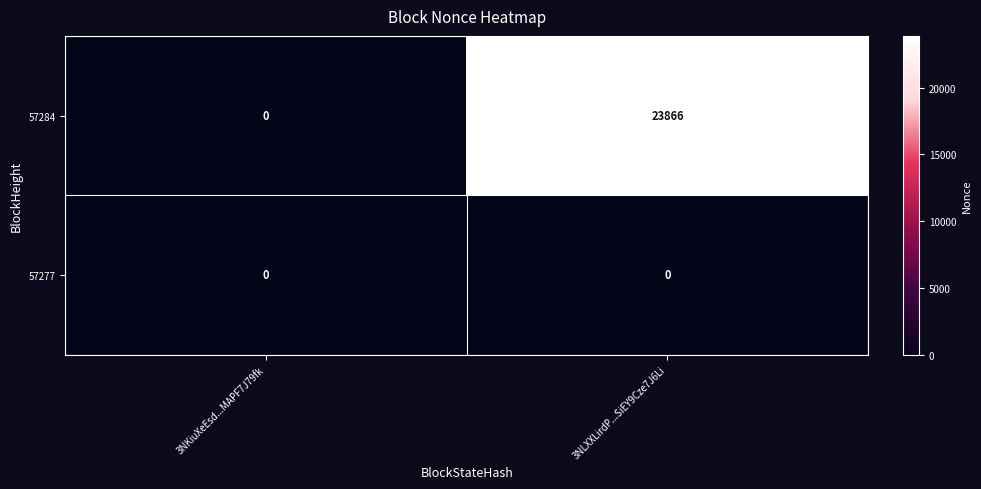

List the series in order of their overall mean, lowest first.

57277, 57284